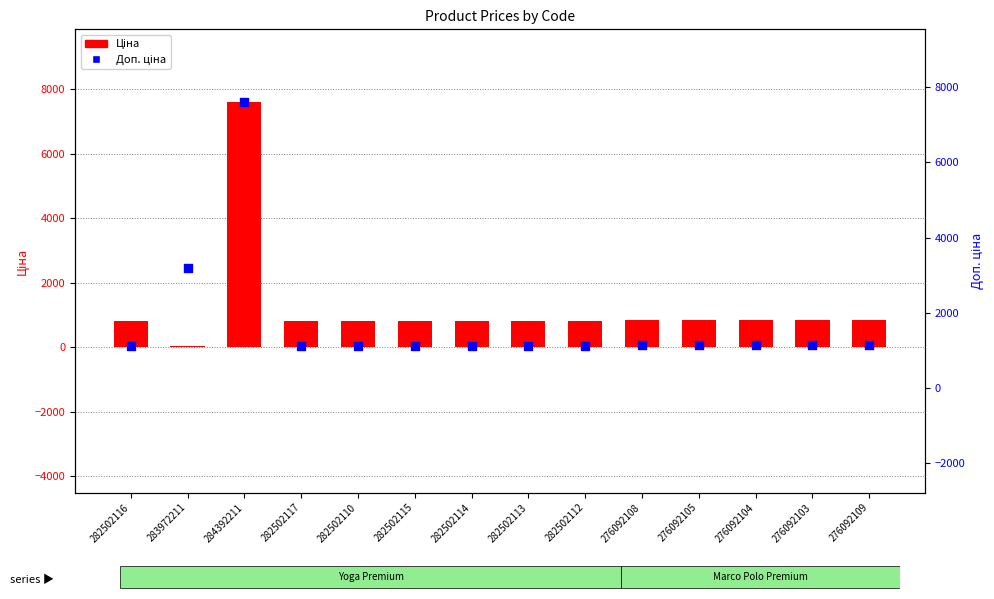

What is the total value across all series at 282502110?

1927.7